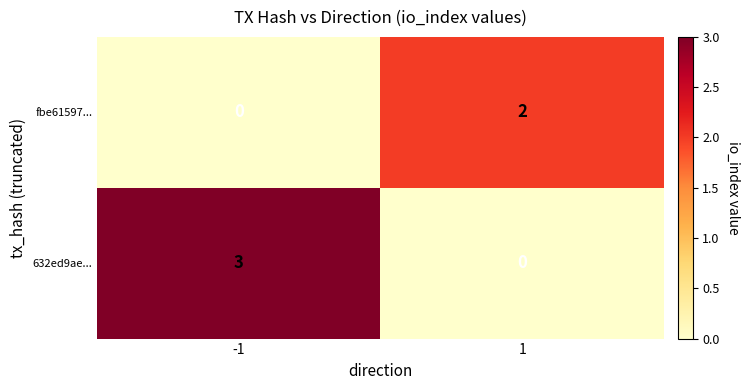

What is the difference between the 632ed9ae... values at 1 and -1?

3